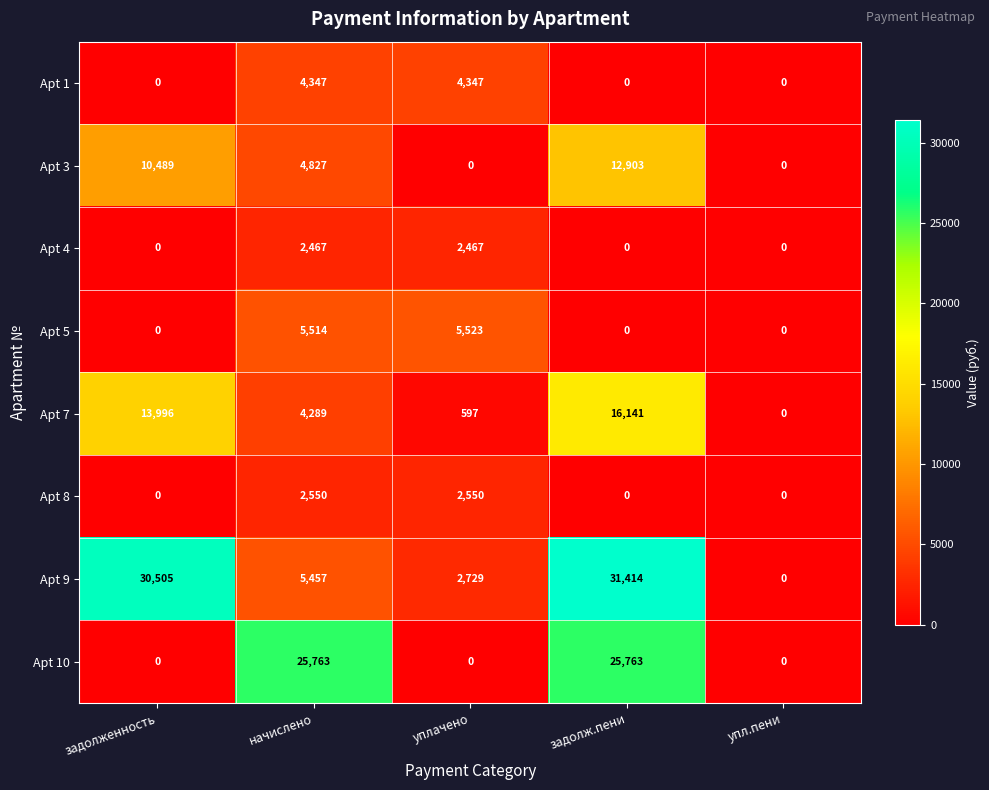

True or false: Apt 5 has a value of -2988 at упл.пени.

False